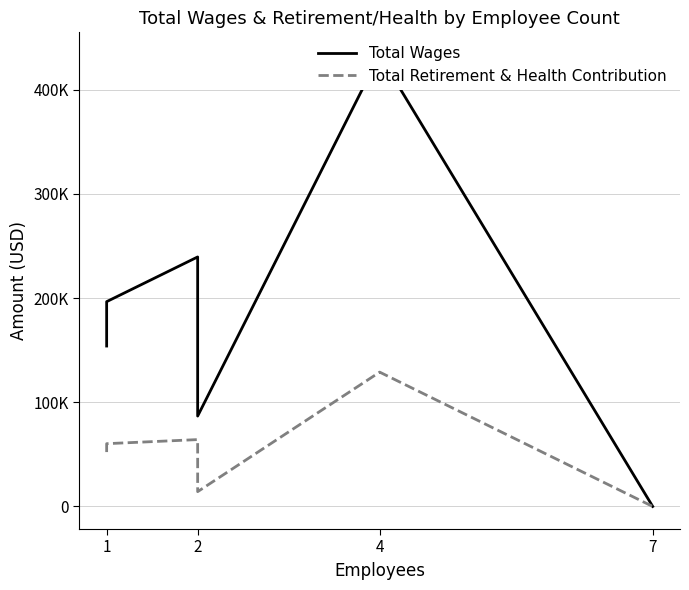

True or false: Total Retirement & Health Contribution and Total Wages intersect in this chart.

False